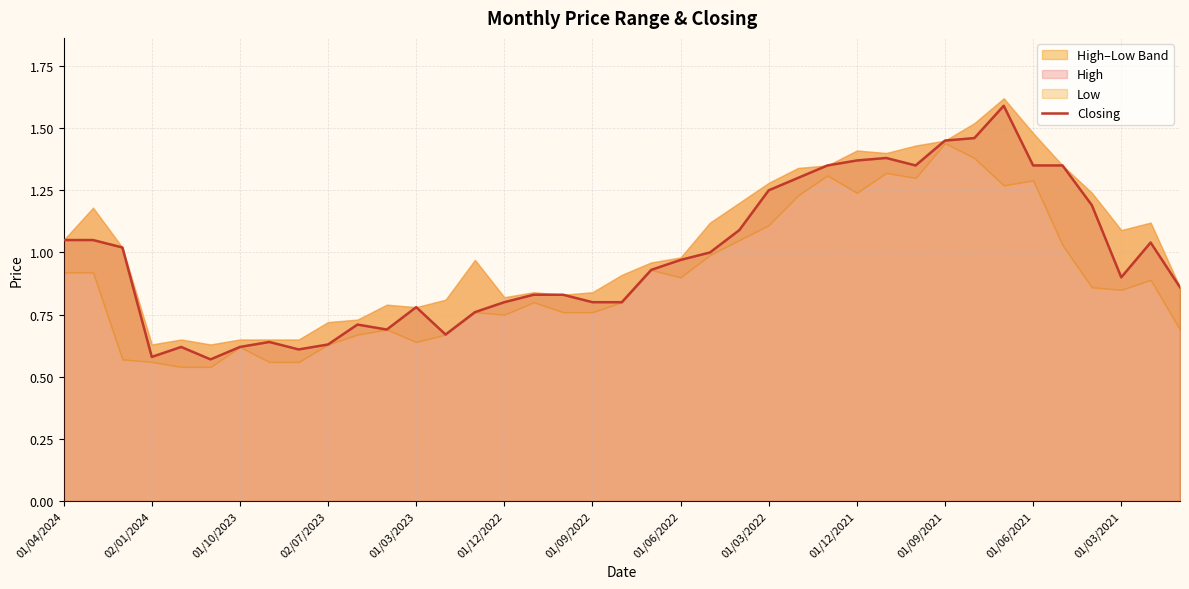

What is the highest value of the Closing series?

1.6